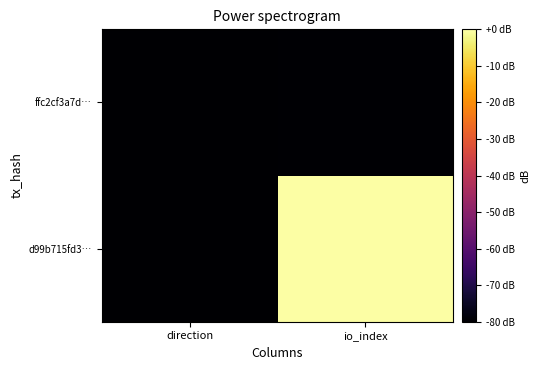

Reading left to right, transcribe all the data shown in this chart.

d99b715fd3…: direction=-80.0	io_index=-0.0
ffc2cf3a7d…: direction=-79.9	io_index=-79.6